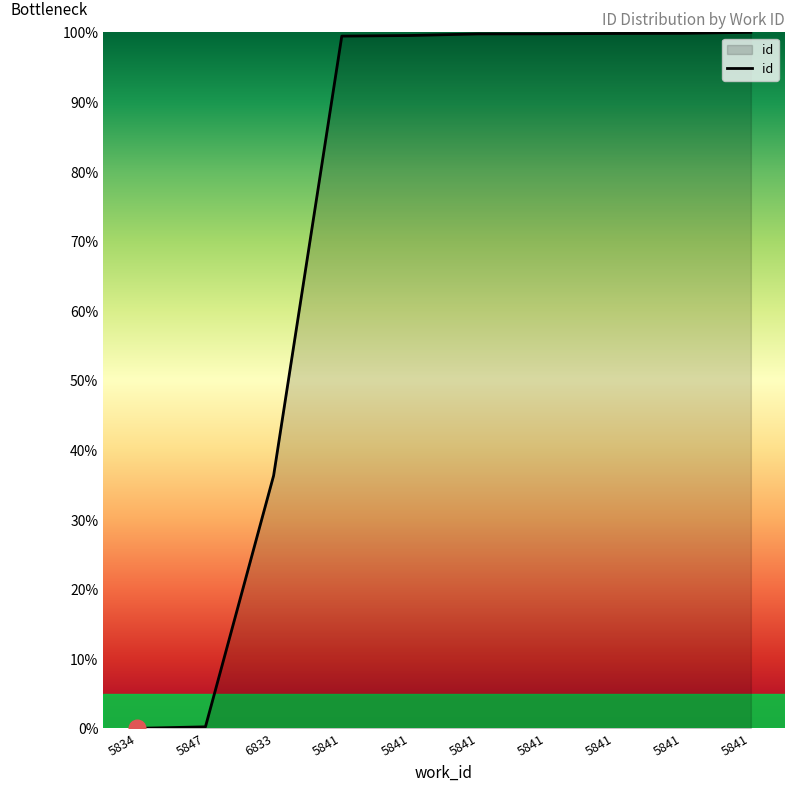

How many lines are shown in the chart?

1